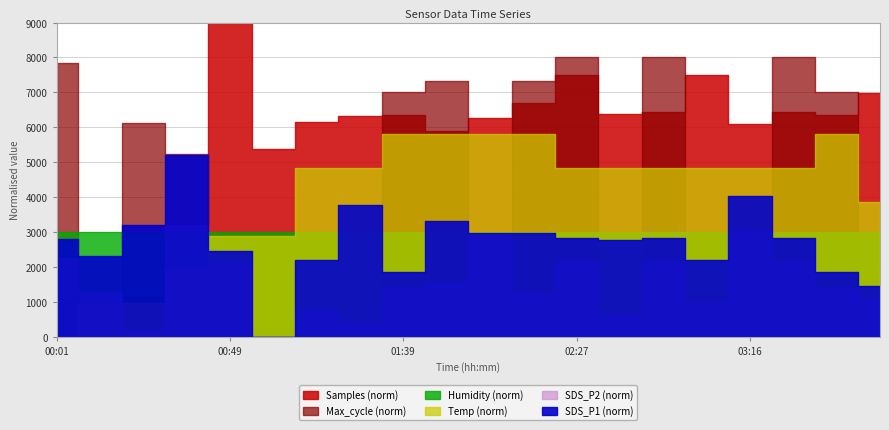

Does the chart display data point markers on the line(s)?

No